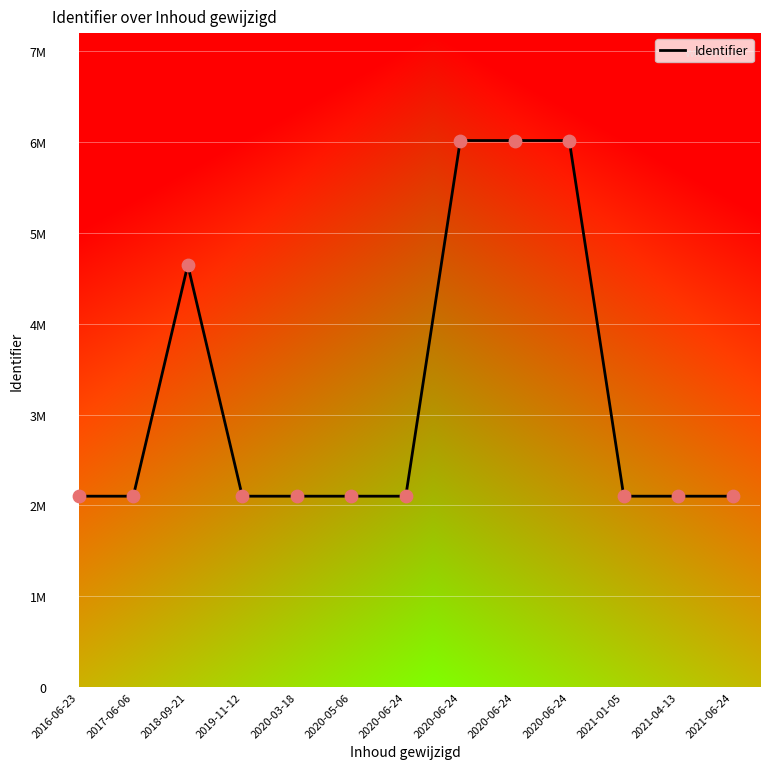

What is the change in value from 2020-06-24 to 2021-06-24?

-3916621